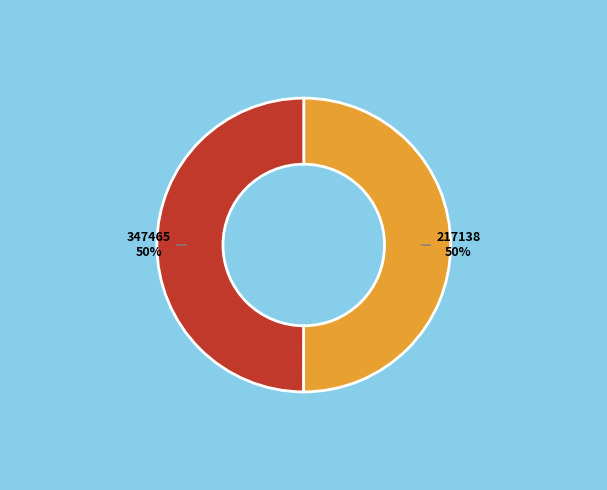

Do 347465 and 217138 together represent more than half of the pie?

Yes